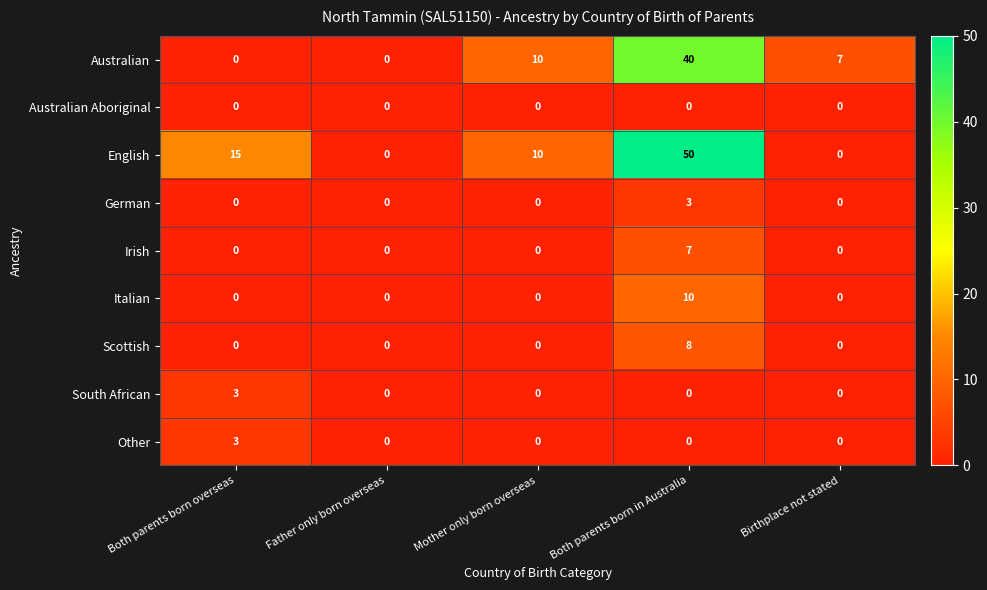

What is the difference between the maximum and second lowest values in the Other series?

3